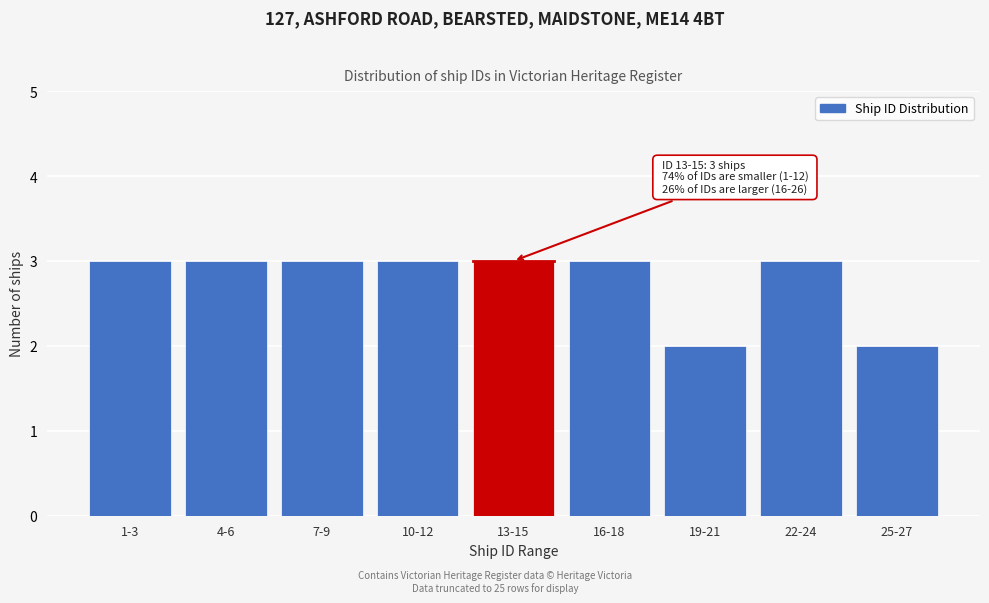

Reading left to right, list all the values displayed in this chart.

3	3	3	3	3	3	2	3	2